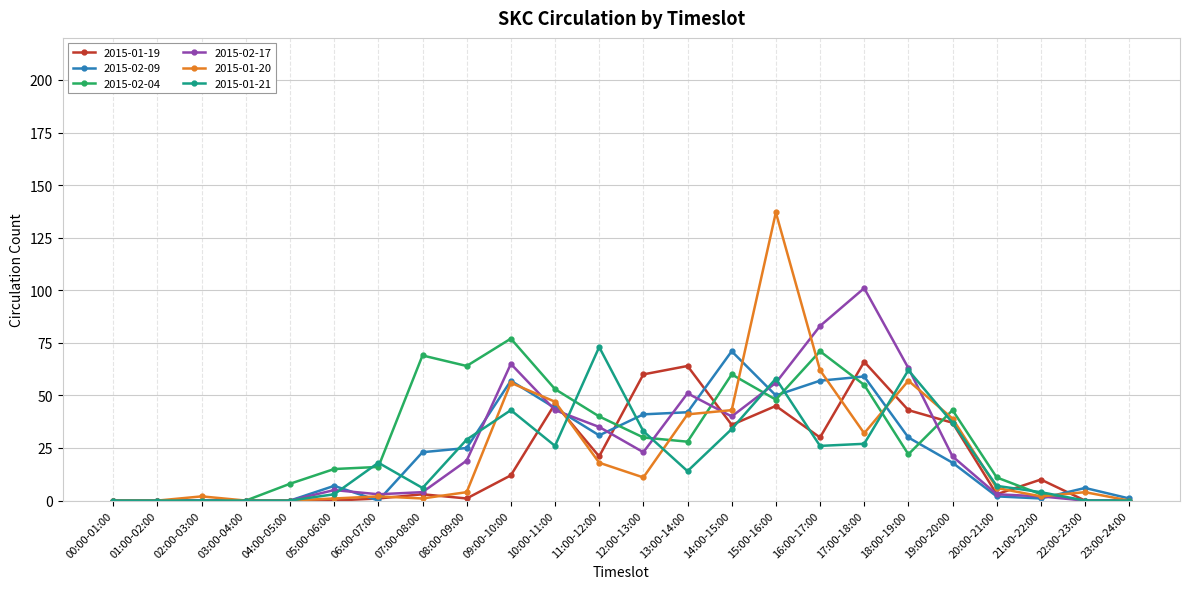

In 2015-02-17, how many points are higher than both neighbors (excluding endpoints)?

4